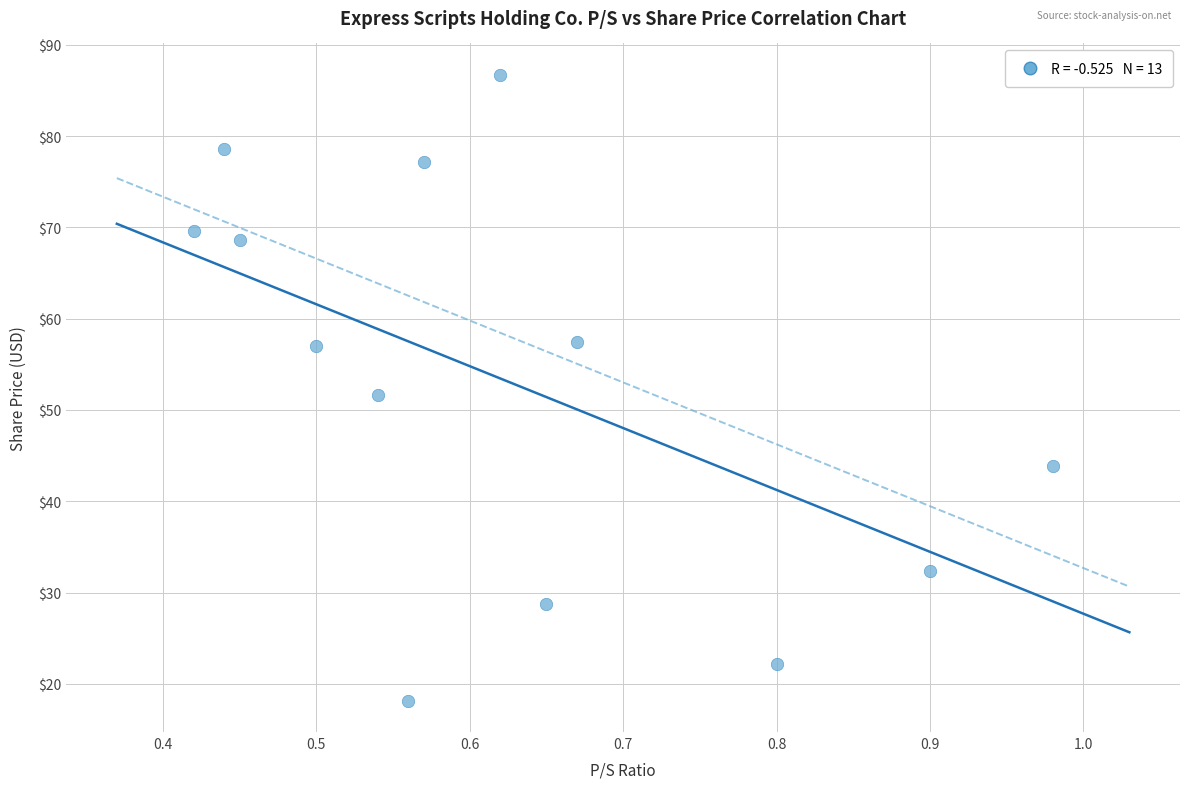

What is the range of X values (max minus min)?

0.6